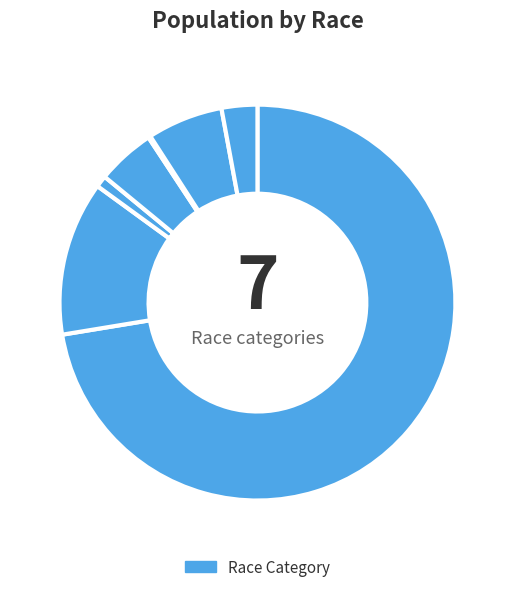

Count the number of slices in the pie.

7